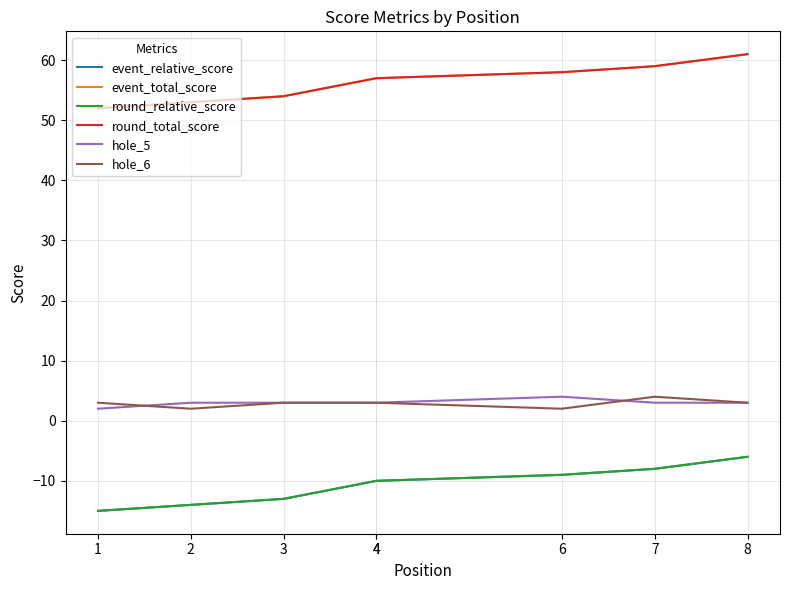

True or false: hole_5 and event_relative_score intersect in this chart.

False